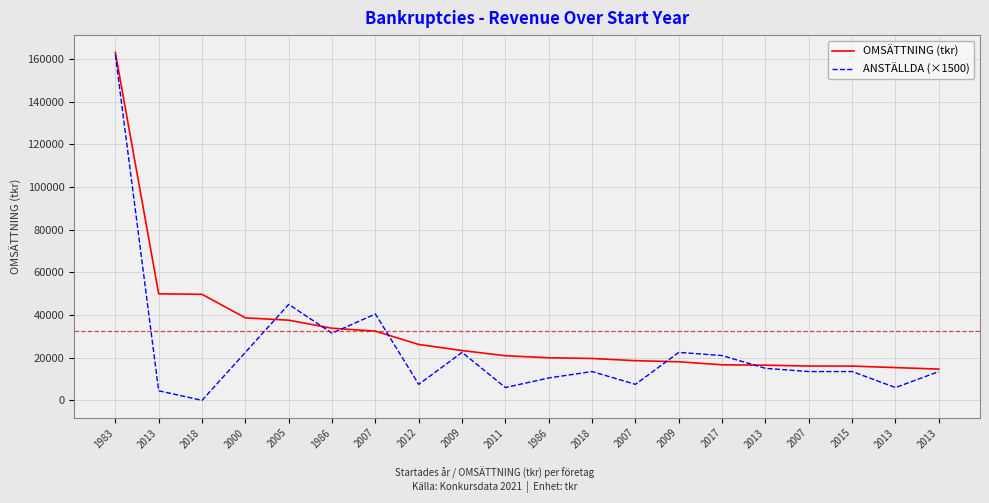

Does the chart display data point markers on the line(s)?

No